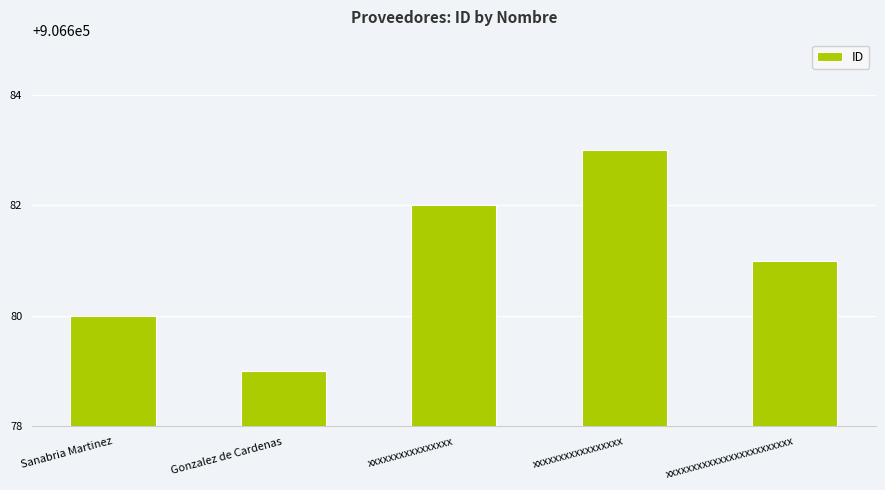

What is the sum of the values at xxxxxxxxxxxxxxxx and xxxxxxxxxxxxxxxxx?

1813365